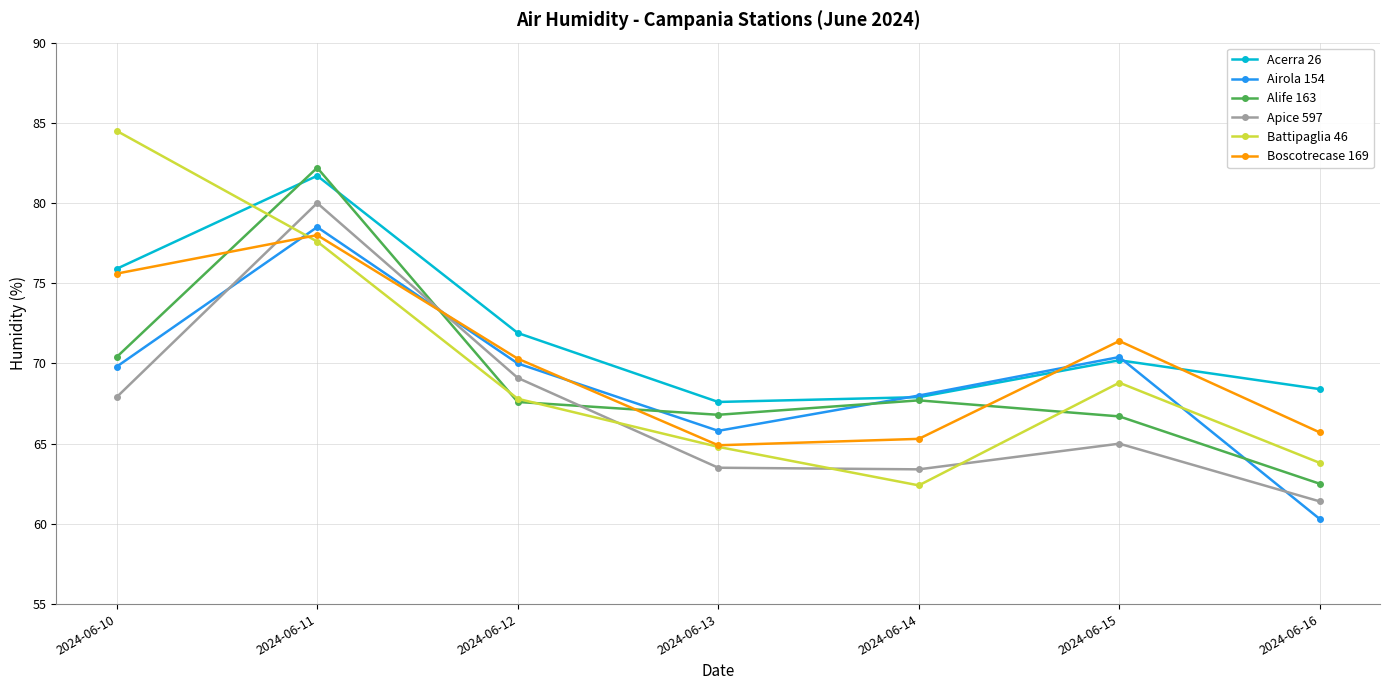

What is the average value of the Airola 154 series?

69.0